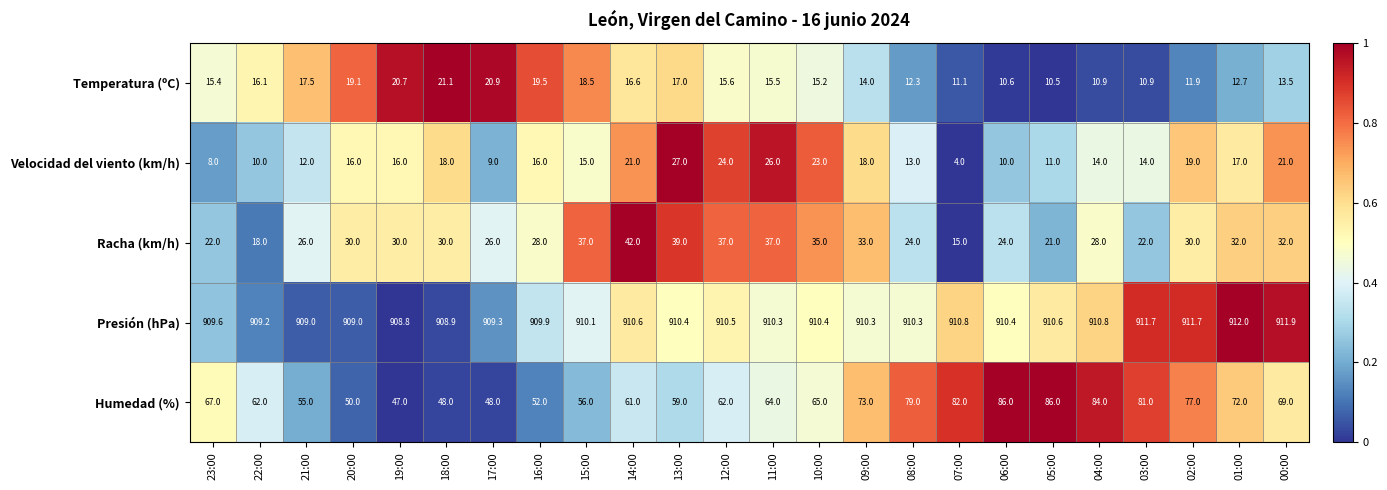

Between 17:00 and 09:00, which series saw the biggest shift?

Humedad (%)